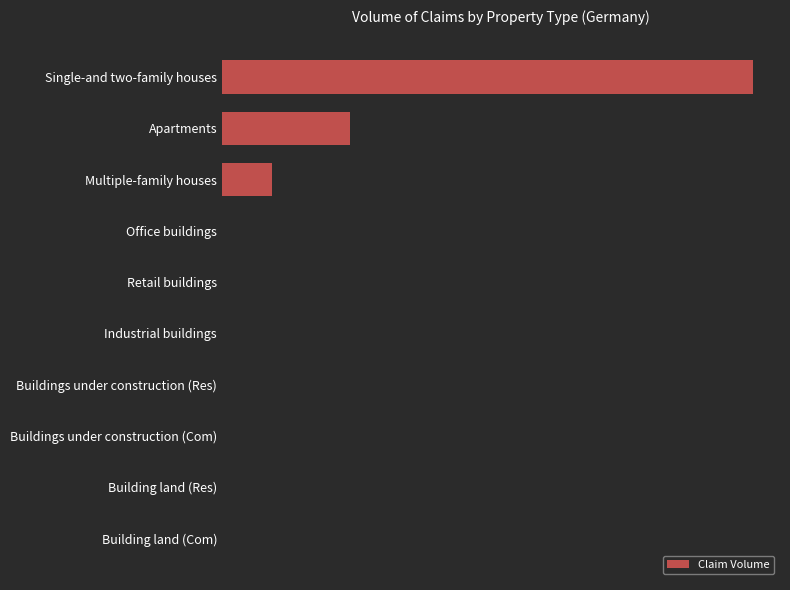

What is the greatest value displayed?

692.7